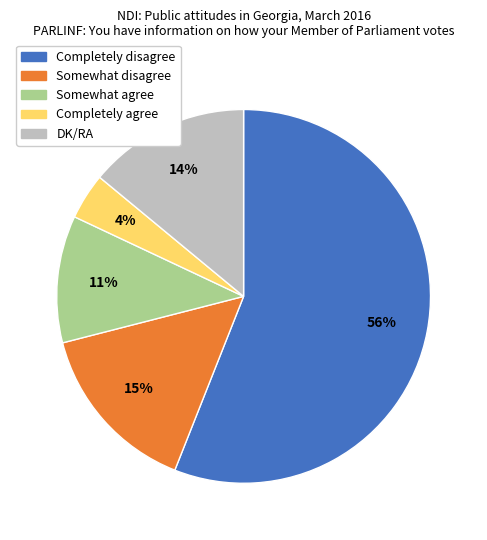

To the nearest percent, what is the difference between the largest and smallest slice percentages?

52%